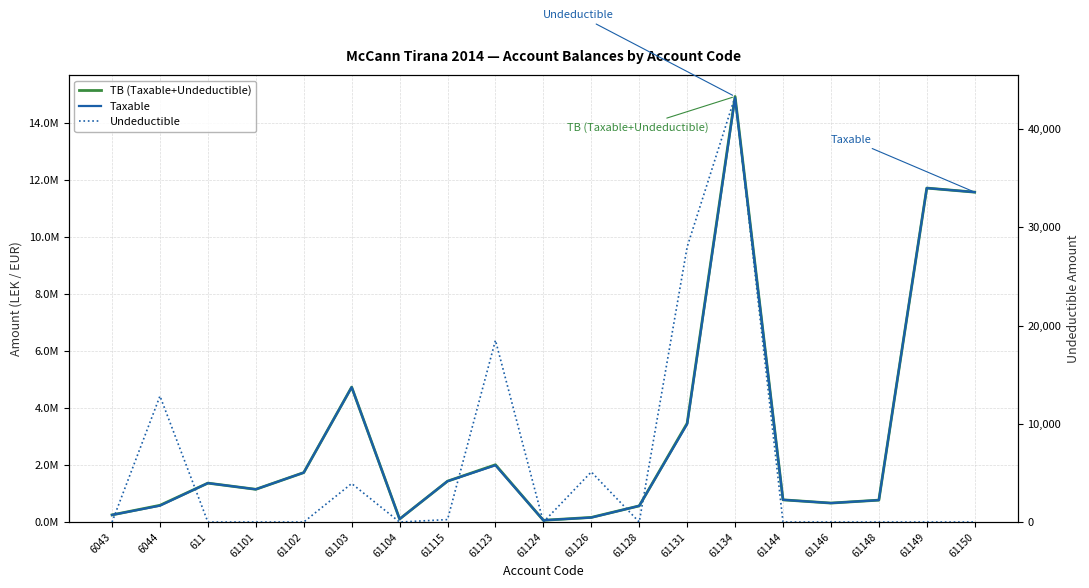

What is the minimum value for TB (Taxable+Undeductible)?

61813.2